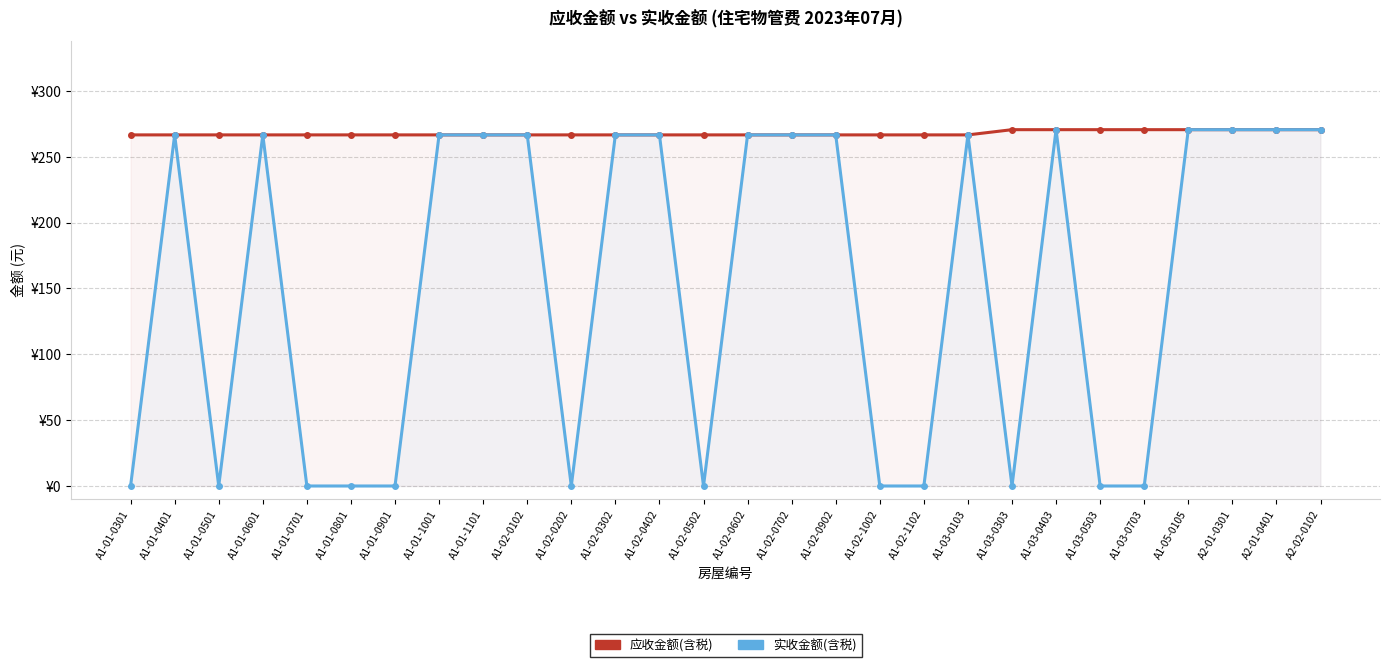

Reading left to right, extract all data points from this chart.

应收金额(含税): A1-01-0301=266.5	A1-01-0401=266.5	A1-01-0501=266.5	A1-01-0601=266.5	A1-01-0701=266.5	A1-01-0801=266.5	A1-01-0901=266.5	A1-01-1001=266.5	A1-01-1101=266.5	A1-02-0102=266.5	A1-02-0202=266.5	A1-02-0302=266.5	A1-02-0402=266.5	A1-02-0502=266.5	A1-02-0602=266.5	A1-02-0702=266.5	A1-02-0902=266.5	A1-02-1002=266.5	A1-02-1102=266.5	A1-03-0103=266.5	A1-03-0303=270.5	A1-03-0403=270.5	A1-03-0503=270.5	A1-03-0703=270.5	A1-05-0105=270.5	A2-01-0301=270.5	A2-01-0401=270.5	A2-02-0102=270.5
实收金额(含税): A1-01-0301=0.0	A1-01-0401=266.5	A1-01-0501=0.0	A1-01-0601=266.5	A1-01-0701=0.0	A1-01-0801=0.0	A1-01-0901=0.0	A1-01-1001=266.5	A1-01-1101=266.5	A1-02-0102=266.5	A1-02-0202=0.0	A1-02-0302=266.5	A1-02-0402=266.5	A1-02-0502=0.0	A1-02-0602=266.5	A1-02-0702=266.5	A1-02-0902=266.5	A1-02-1002=0.0	A1-02-1102=0.0	A1-03-0103=266.5	A1-03-0303=0.0	A1-03-0403=270.5	A1-03-0503=0.0	A1-03-0703=0.0	A1-05-0105=270.5	A2-01-0301=270.5	A2-01-0401=270.5	A2-02-0102=270.5